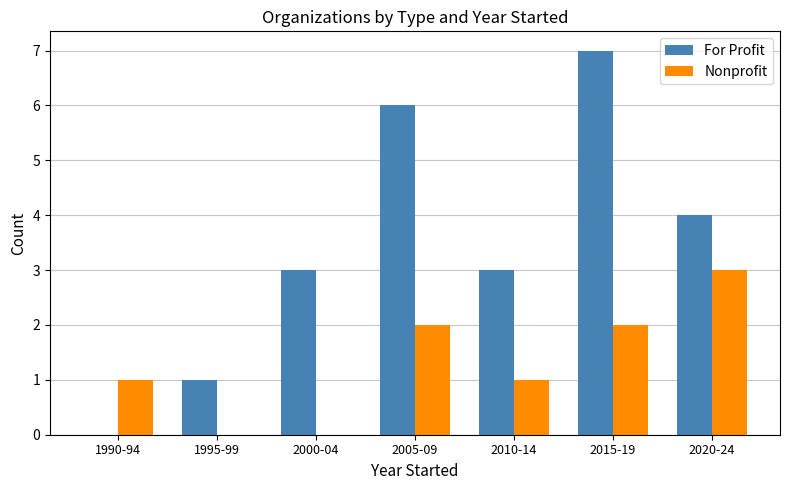

What is the sum of the Nonprofit values at 1990-94 and 2005-09?

3